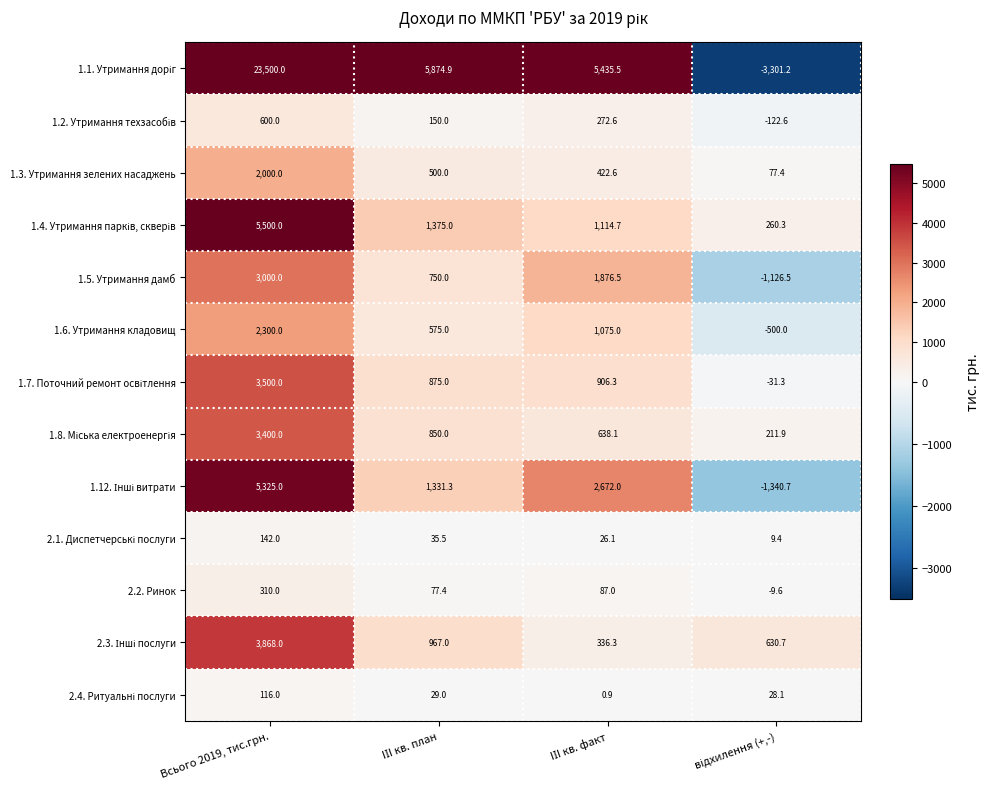

At how many categories does at least one series exceed 23168?

1